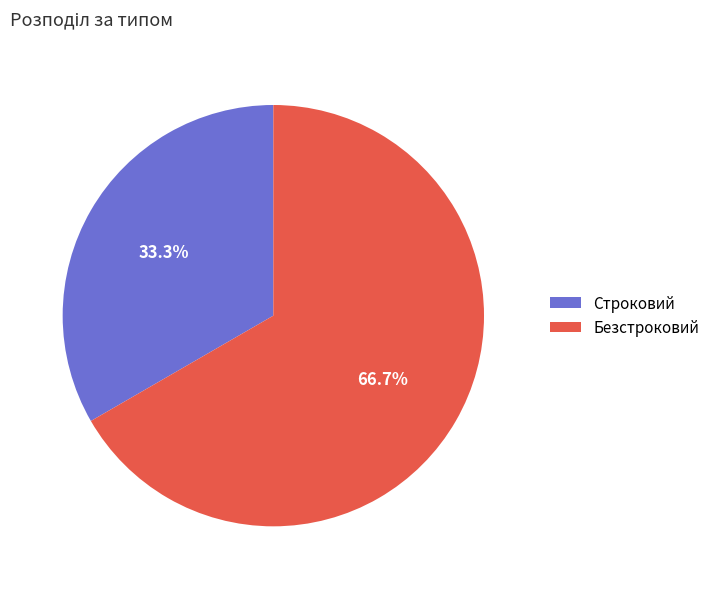

Is Строковий the majority of the pie?

No